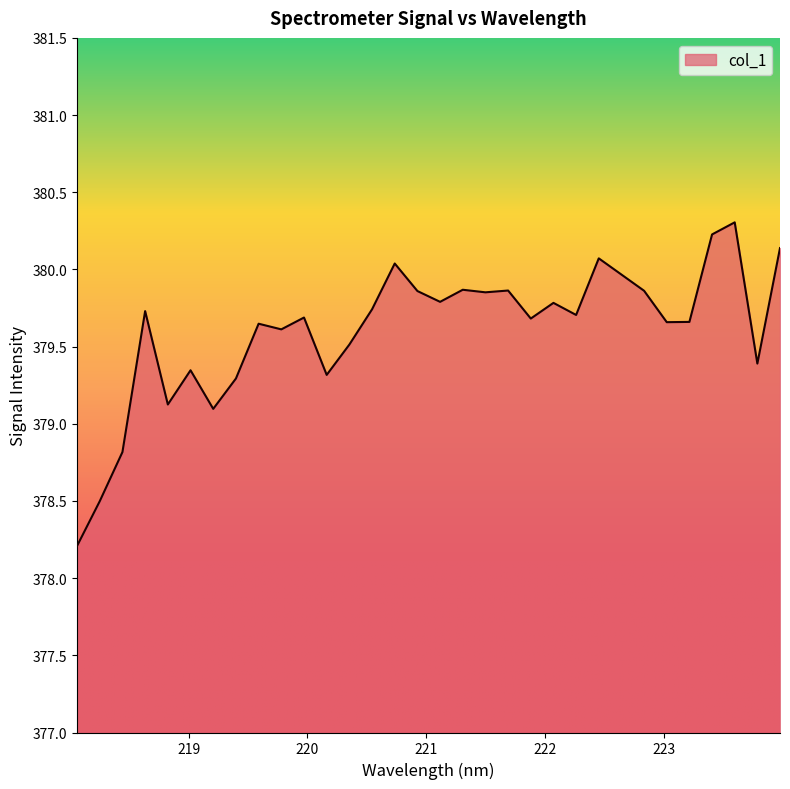

What is the minimum value shown in the chart?

378.2